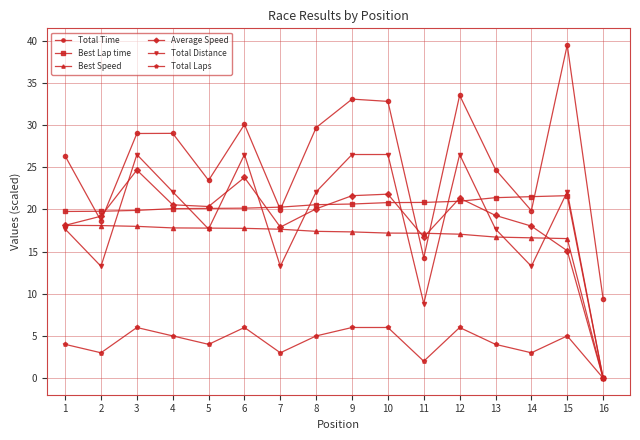

How many series are shown in this chart?

6